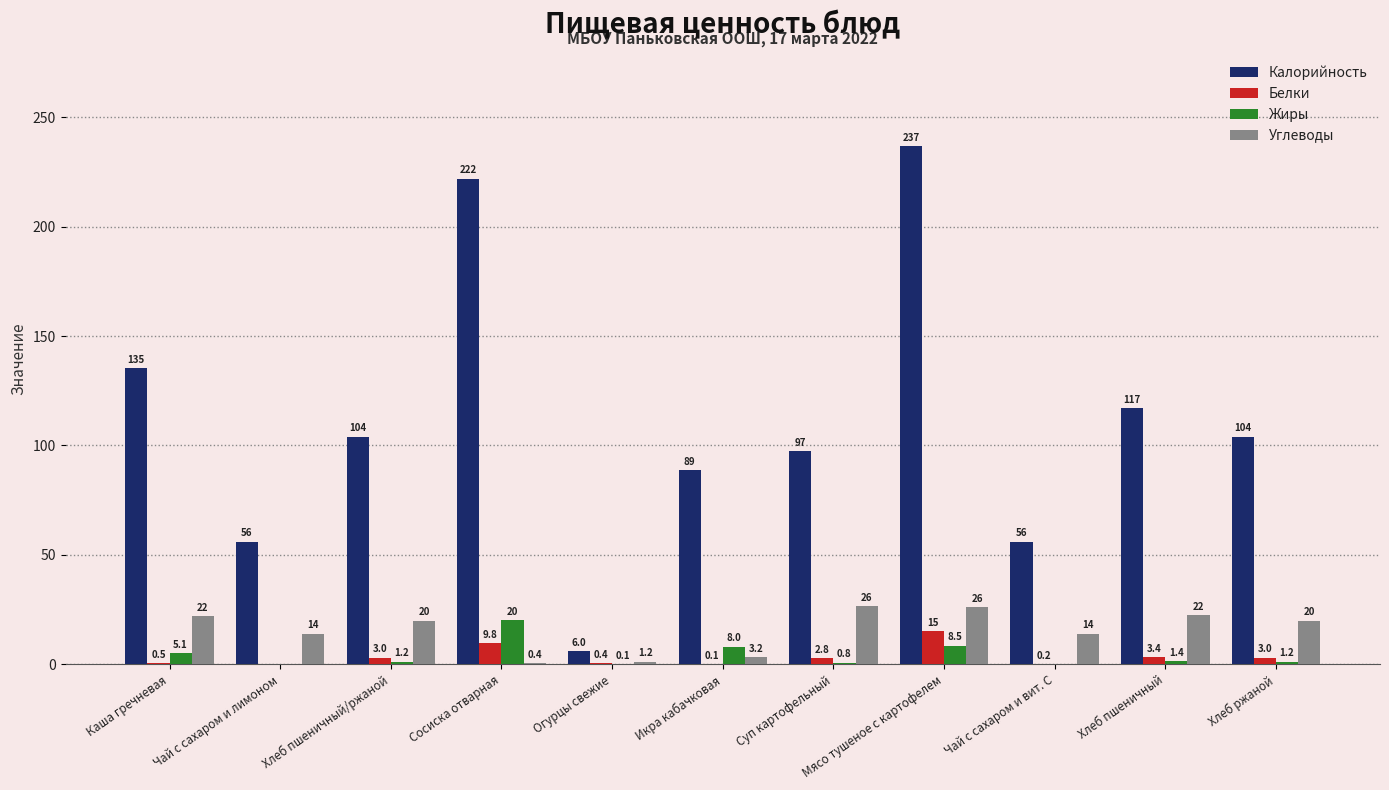

The value of Жиры at Огурцы свежие is 0.1. True or false?

True